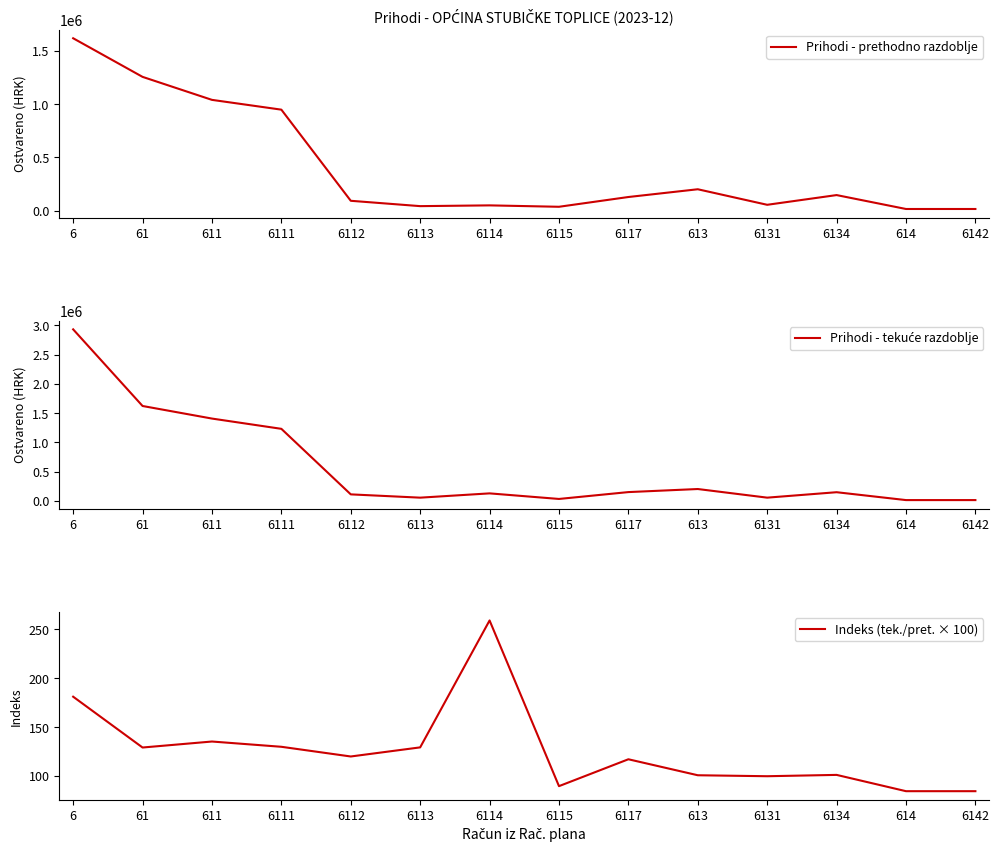

Which has a higher value, 6115 or 61?

61